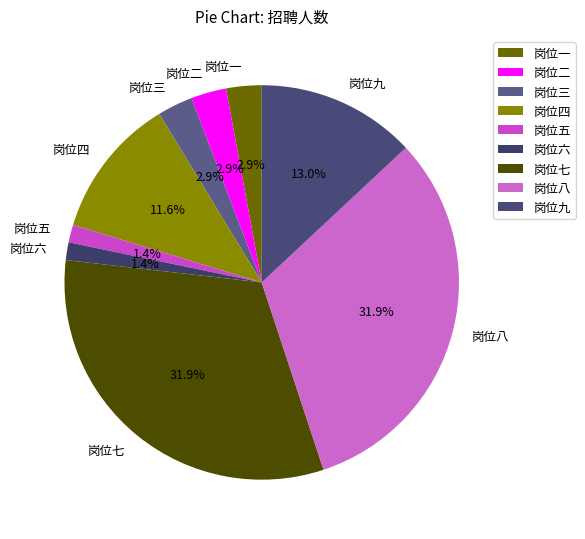

Do 岗位五 and 岗位三 together represent more than half of the pie?

No